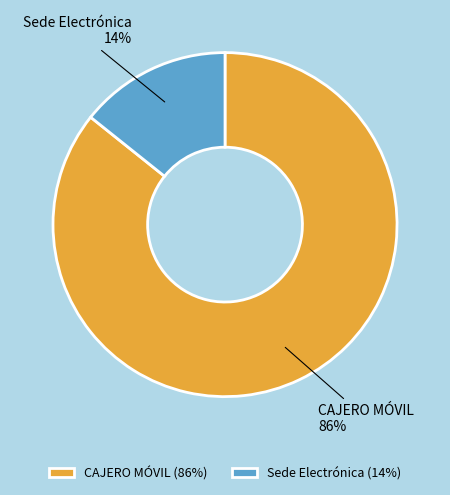

How many segments does this pie chart have?

2